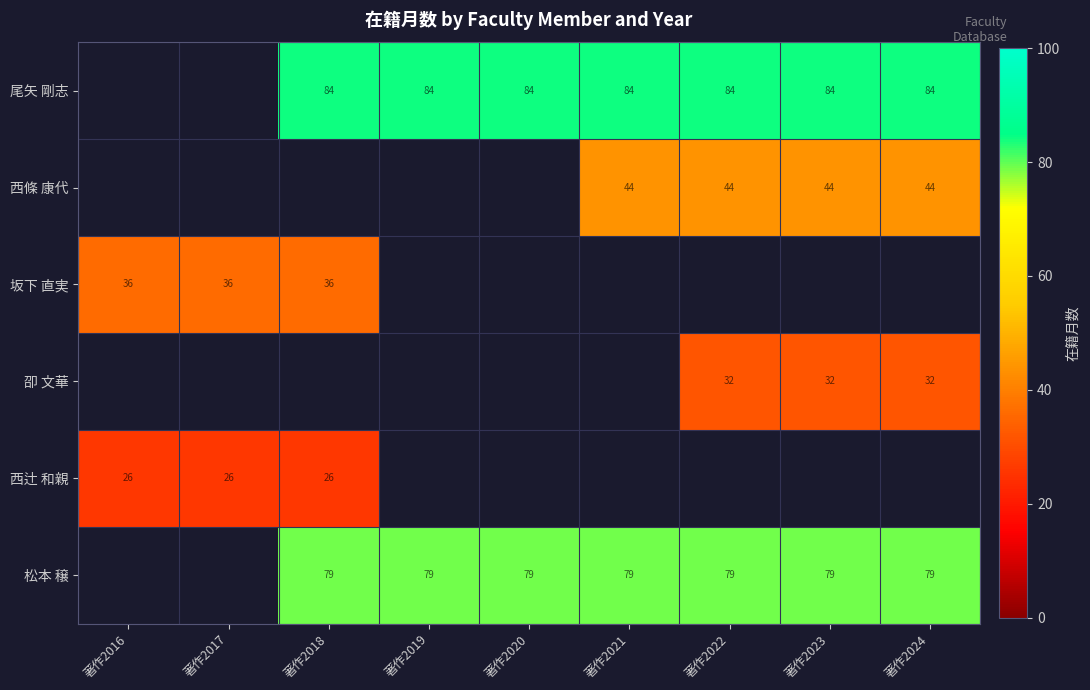

What is the greatest value displayed?

84.0